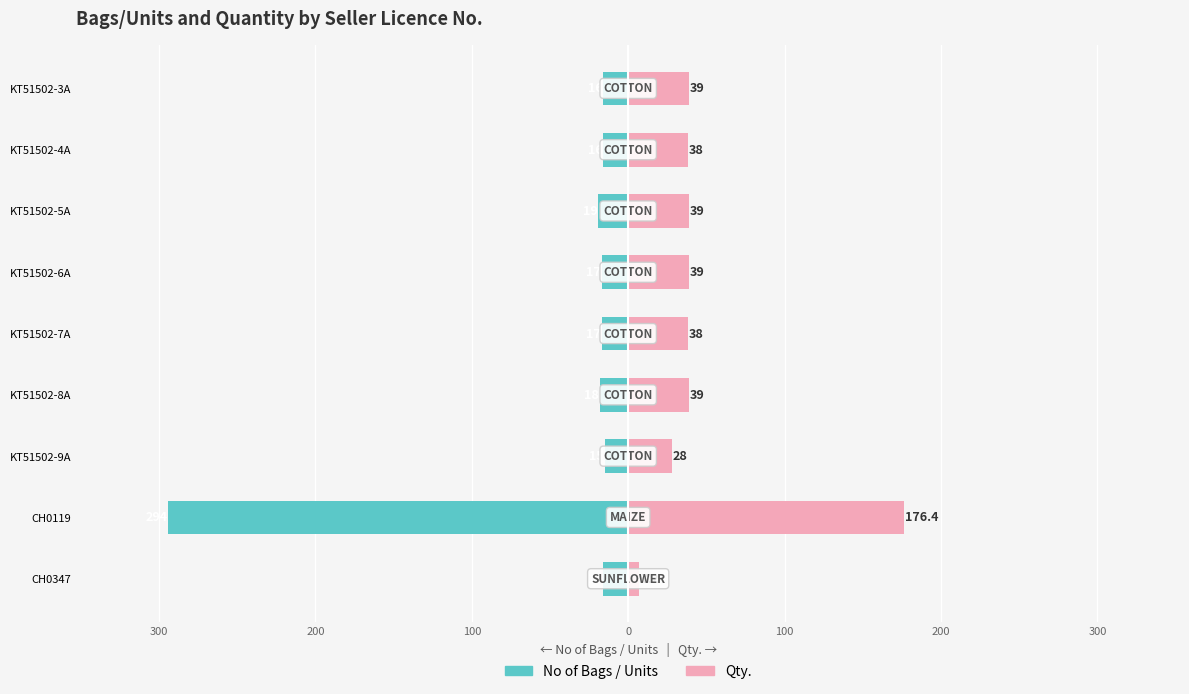

What is the difference between the second highest and minimum values in the Qty. series?

31.8